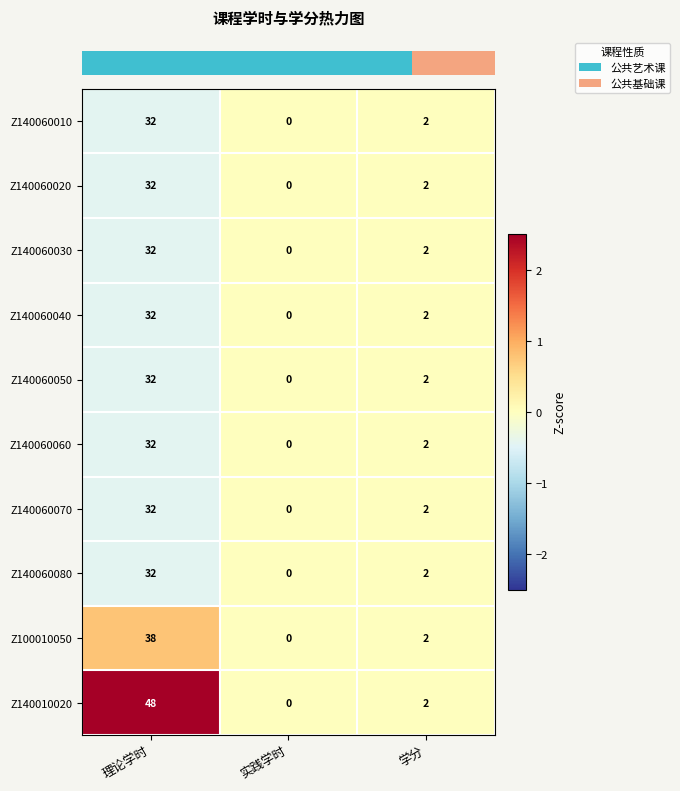

Which series has the largest total across all categories?

Z140010020